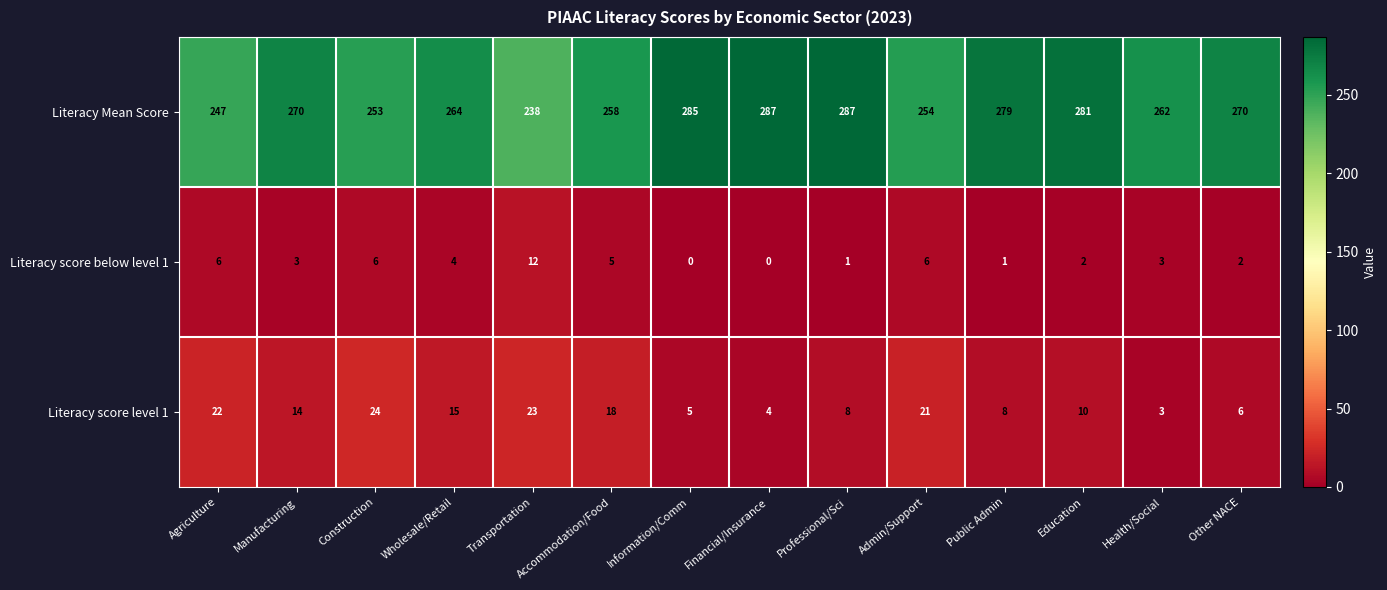

At Transportation, list the series in order from smallest to largest.

Literacy score below level 1, Literacy score level 1, Literacy Mean Score